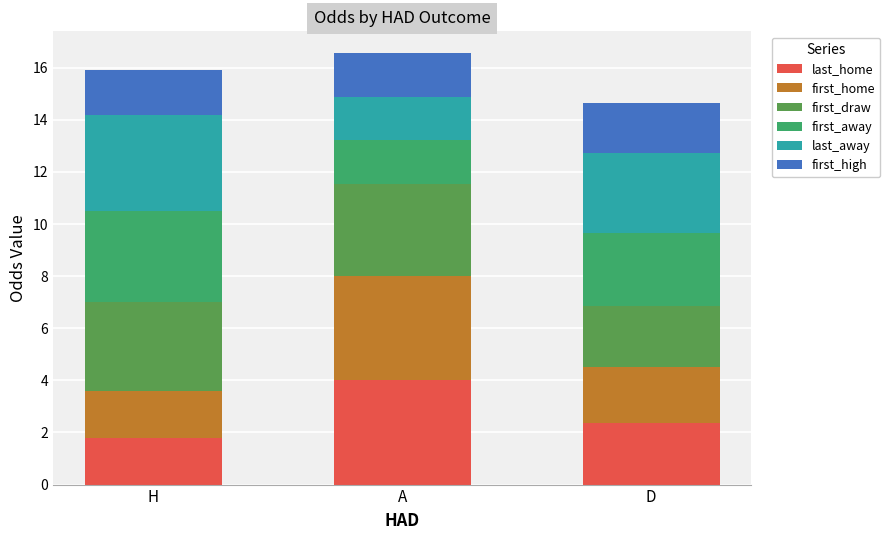

At which label is last_home closest to 2?

H